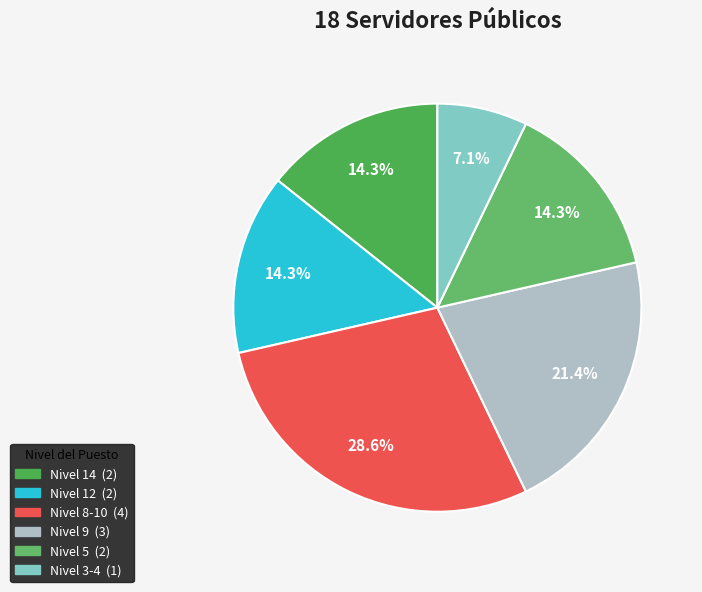

Approximately how many times larger is the value at Nivel 8-10 compared to Nivel 14?

2.0